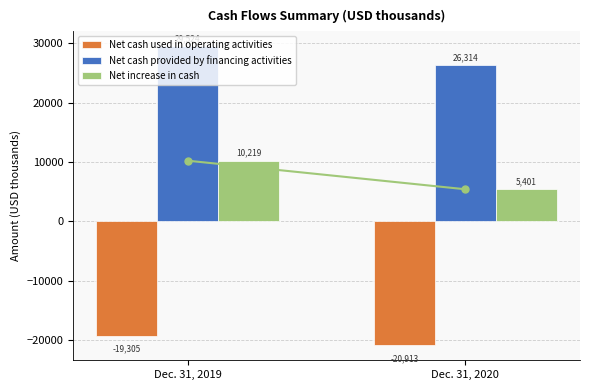

Count the Net cash provided by financing activities values in the range 26314 to 29524.

2